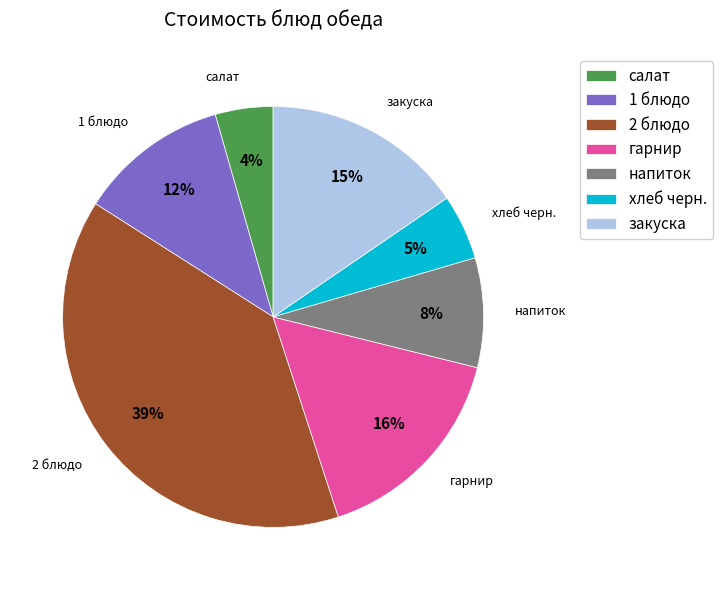

What is the smallest slice in the pie chart?

салат